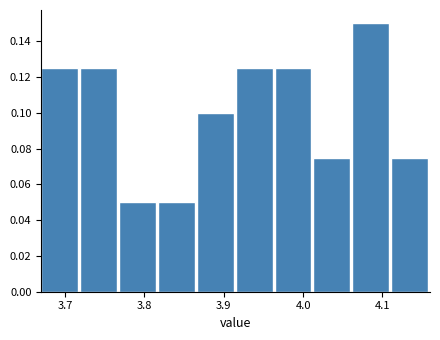

Which range on the x-axis has the tallest bar?

4.062 to 4.111